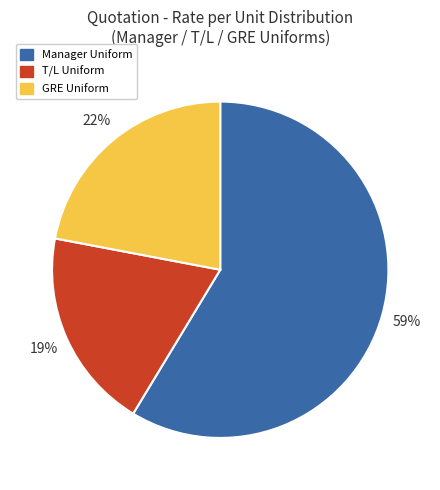

The GRE Uniform slice represents 22% of the pie. True or false?

True